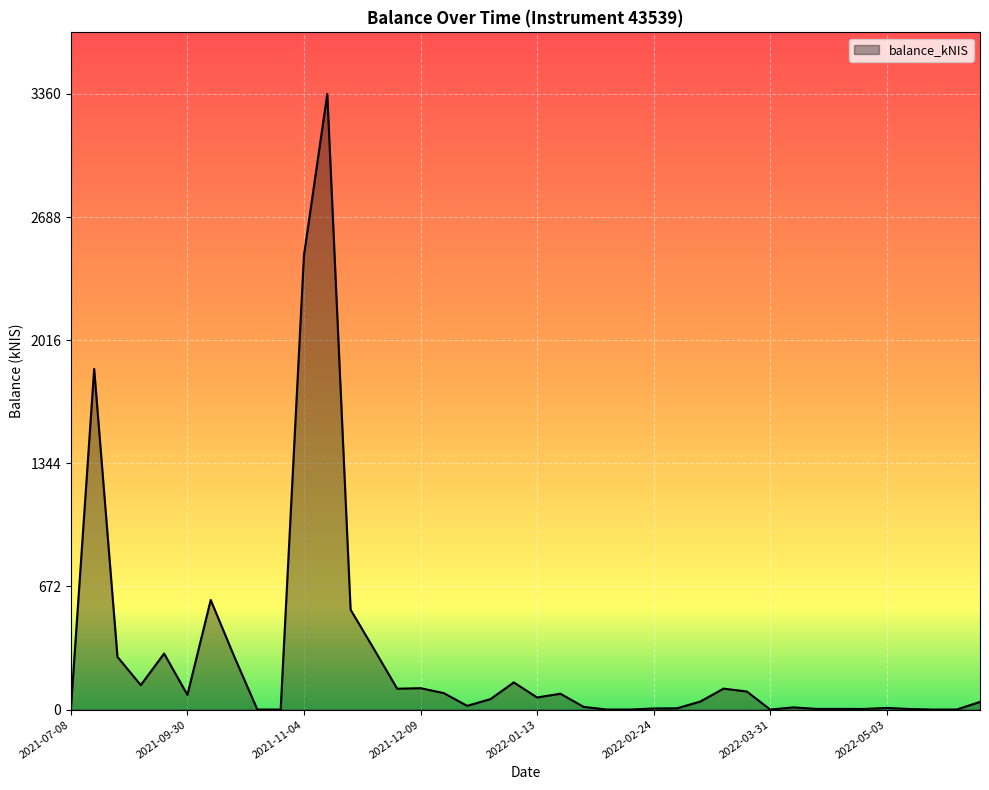

What is the greatest value displayed?

3360.2